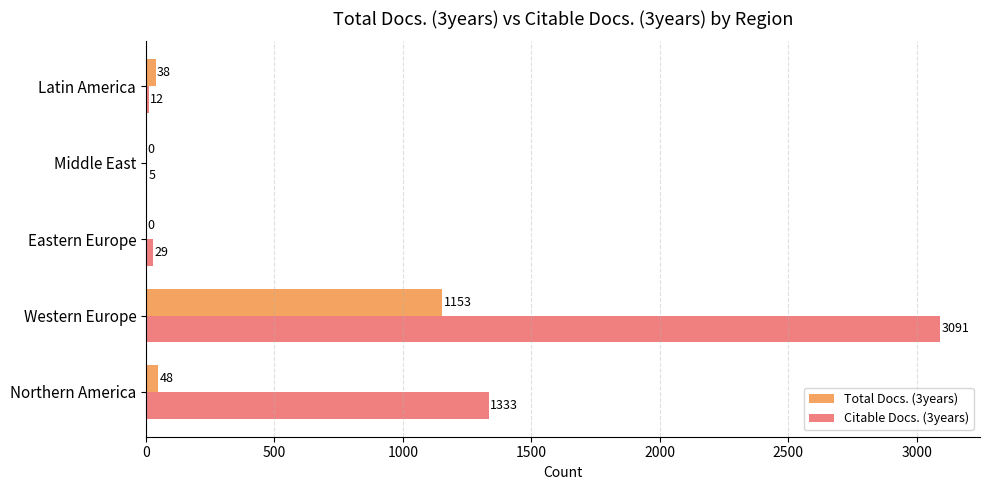

Is the value of Total Docs. (3years) at Northern America greater than the value of Citable Docs. (3years) at Eastern Europe?

Yes